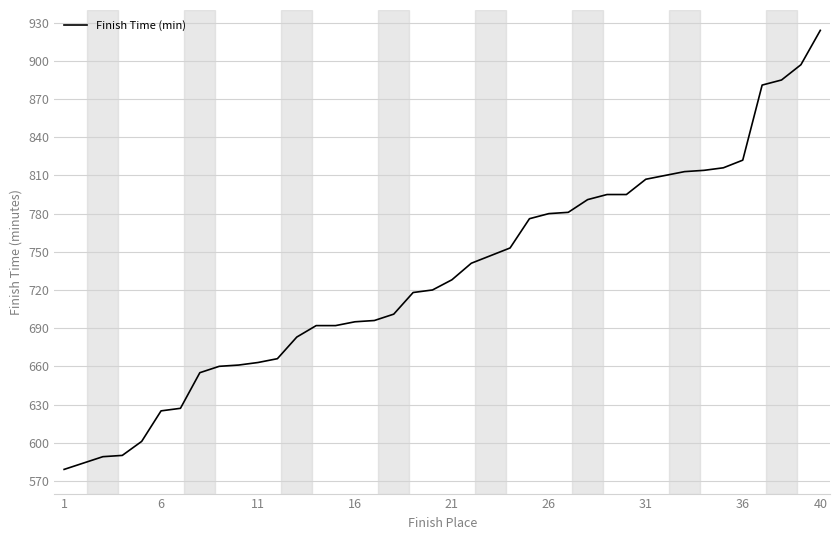

What is the minimum value shown in the chart?

579